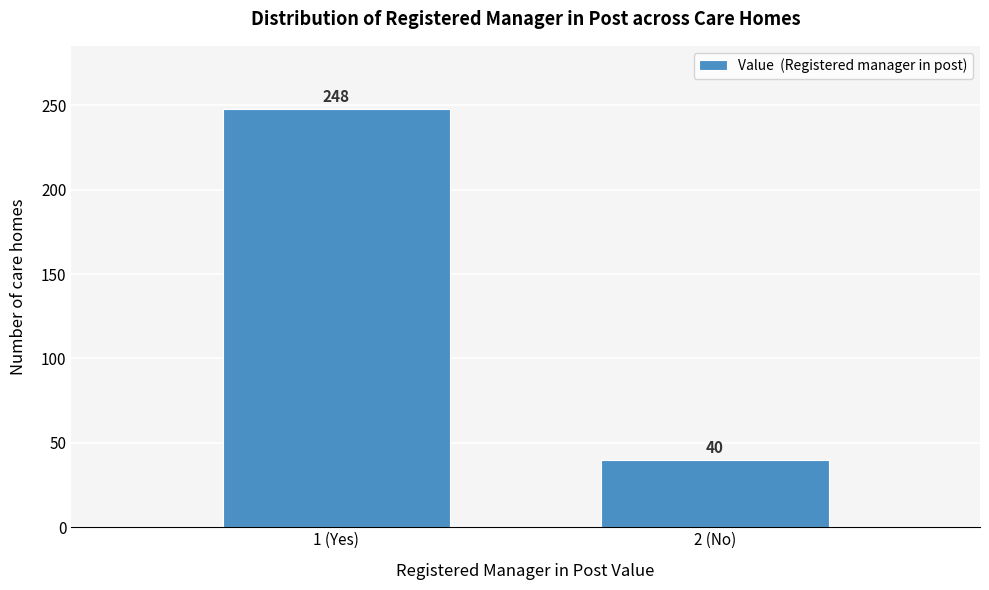

Reading right to left, transcribe all the data shown in this chart.

40	248